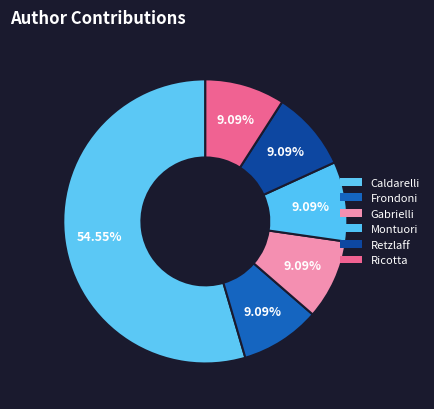

Which category accounts for the majority?

Caldarelli